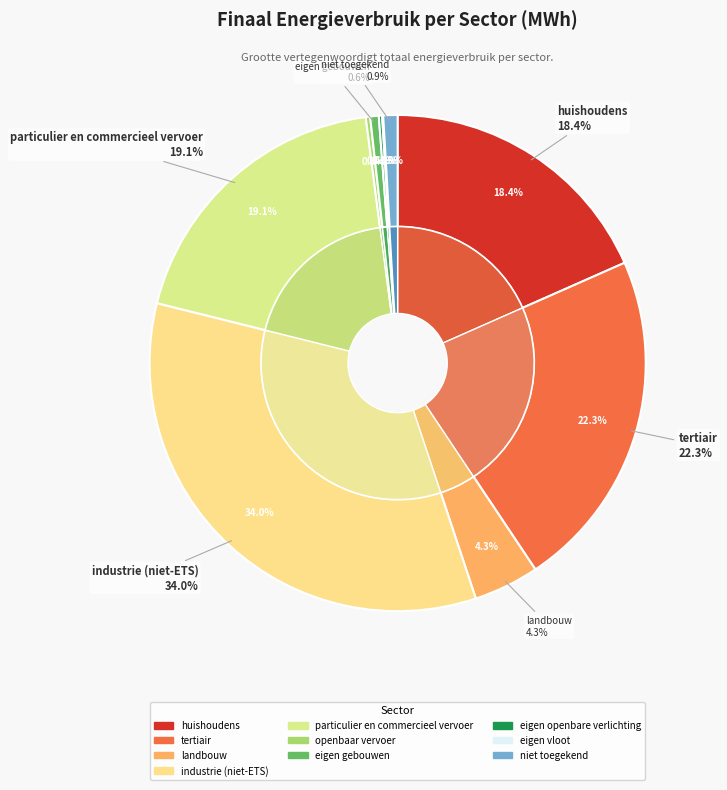

Do eigen vloot and niet toegekend together represent more than half of the pie?

No